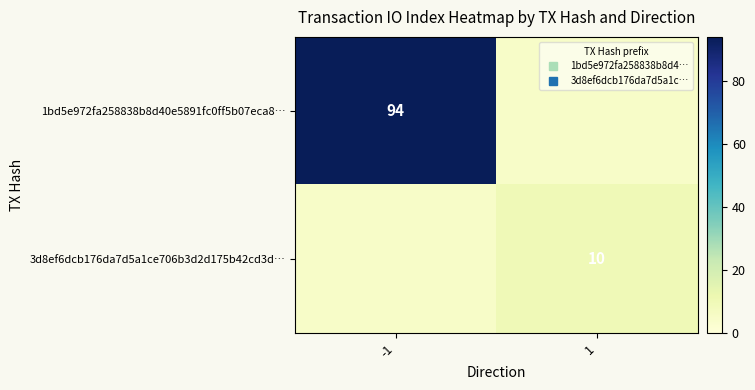

At which category is the sum across all series the highest?

-1